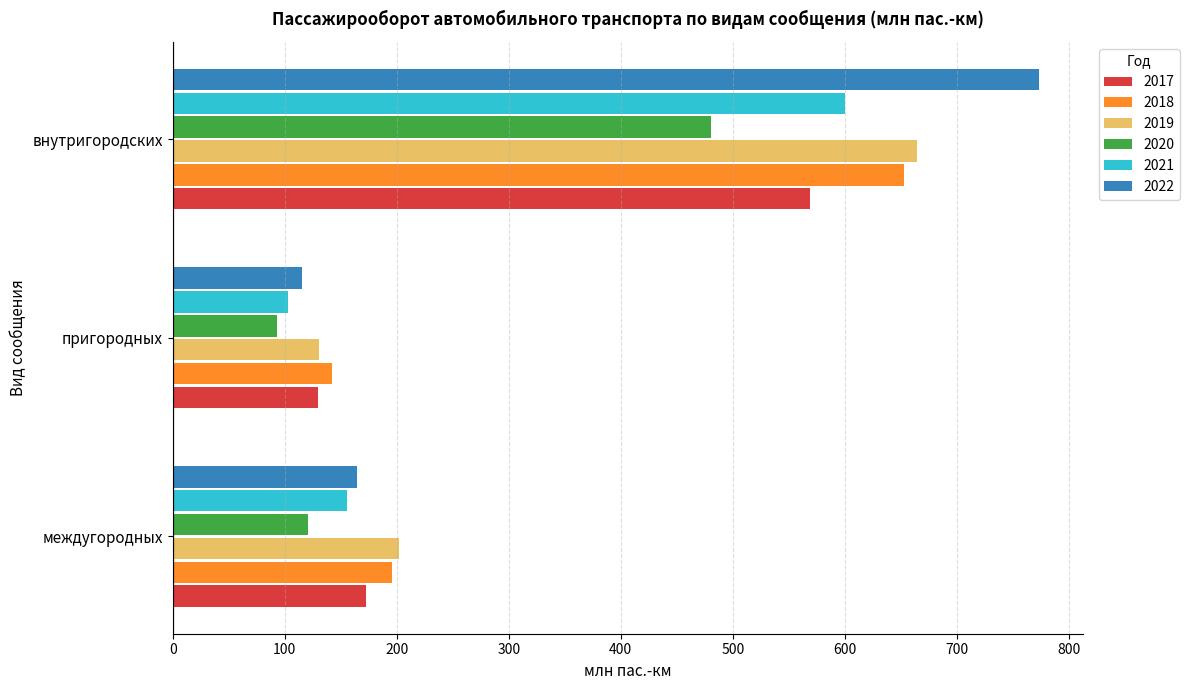

At which label does 2018 reach its peak?

внутригородских